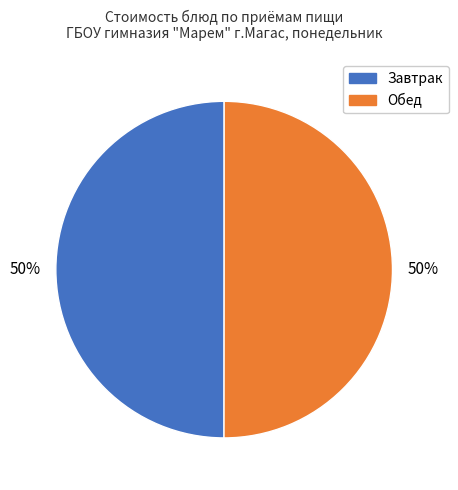

How many slices are in this pie chart?

2